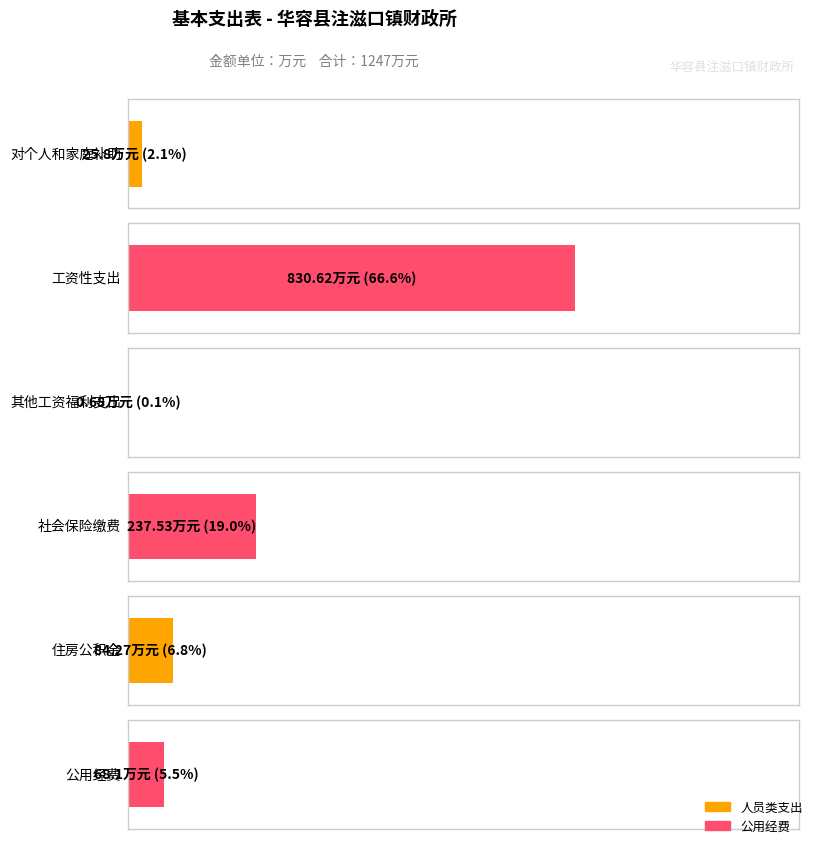

What is the sum of the values at 公用经费 and 工资性支出?

898.7